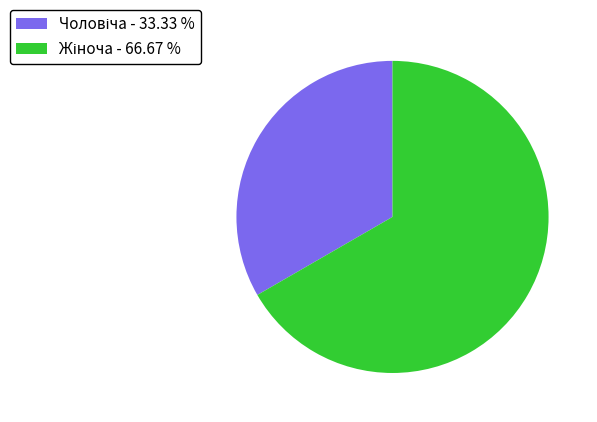

Is there a majority slice in this chart?

Yes